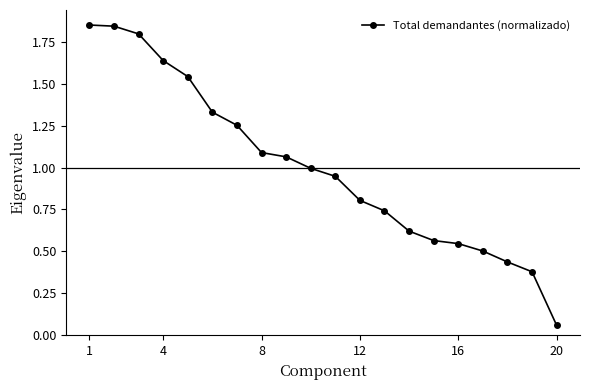

What is the sum of all values?

20.0